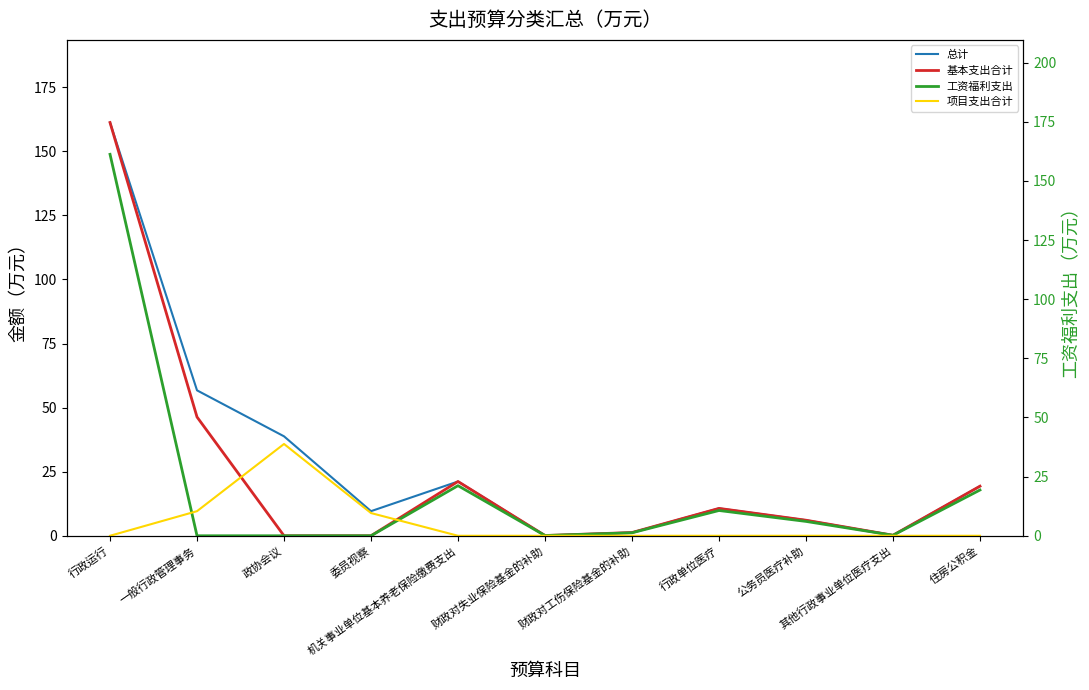

What is the difference between the 总计 values at 行政单位医疗 and 财政对失业保险基金的补助?

10.6